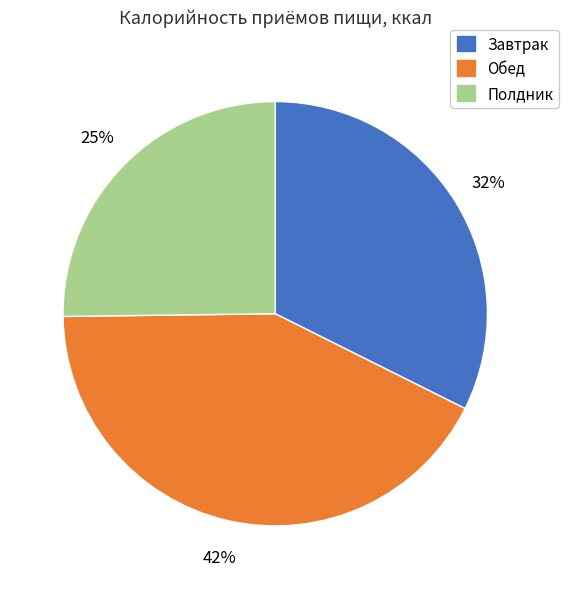

Approximately how many times larger is the value at Обед compared to Полдник?

1.7